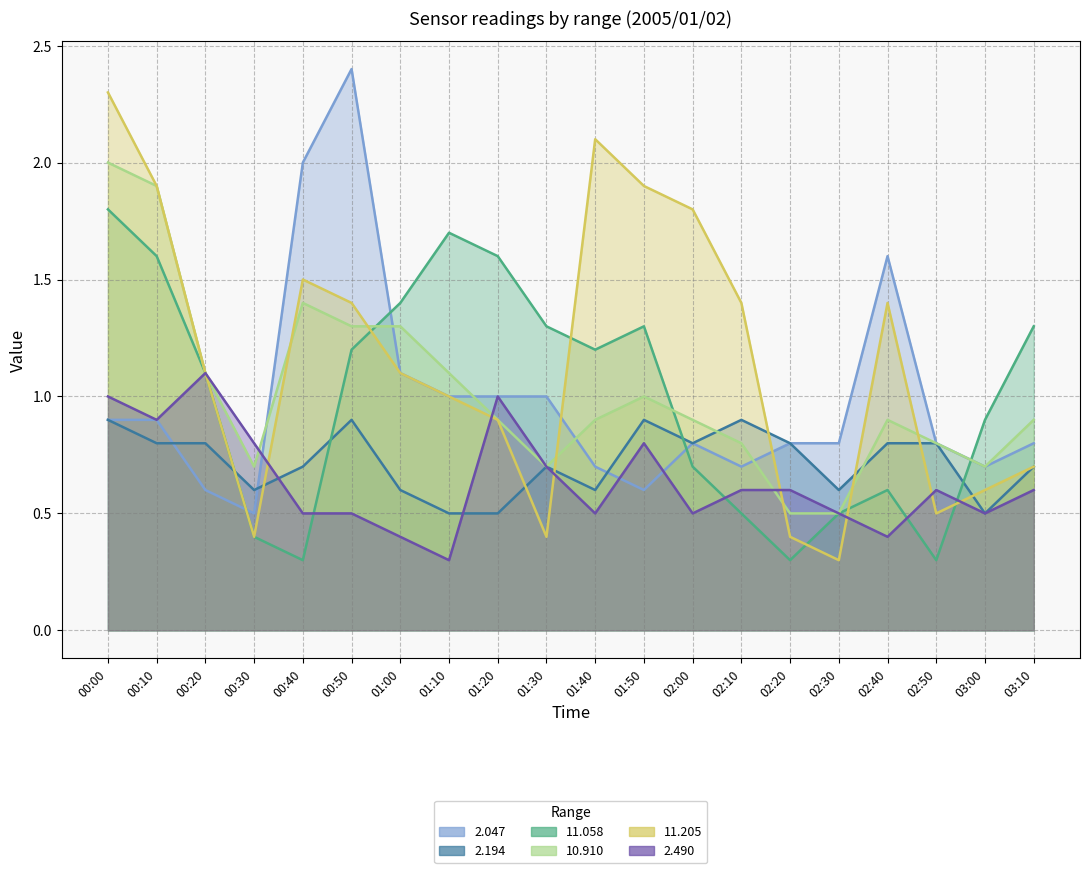

Reading left to right, extract all data points from this chart.

2.047: 0.9	0.9	0.6	0.5	2.0	2.4	1.1	1.0	1.0	1.0	0.7	0.6	0.8	0.7	0.8	0.8	1.6	0.8	0.7	0.8
2.194: 0.9	0.8	0.8	0.6	0.7	0.9	0.6	0.5	0.5	0.7	0.6	0.9	0.8	0.9	0.8	0.6	0.8	0.8	0.5	0.7
11.058: 1.8	1.6	1.1	0.4	0.3	1.2	1.4	1.7	1.6	1.3	1.2	1.3	0.7	0.5	0.3	0.5	0.6	0.3	0.9	1.3
10.910: 2.0	1.9	1.1	0.7	1.4	1.3	1.3	1.1	0.9	0.7	0.9	1.0	0.9	0.8	0.5	0.5	0.9	0.8	0.7	0.9
11.205: 2.3	1.9	1.1	0.4	1.5	1.4	1.1	1.0	0.9	0.4	2.1	1.9	1.8	1.4	0.4	0.3	1.4	0.5	0.6	0.7
2.490: 1.0	0.9	1.1	0.8	0.5	0.5	0.4	0.3	1.0	0.7	0.5	0.8	0.5	0.6	0.6	0.5	0.4	0.6	0.5	0.6